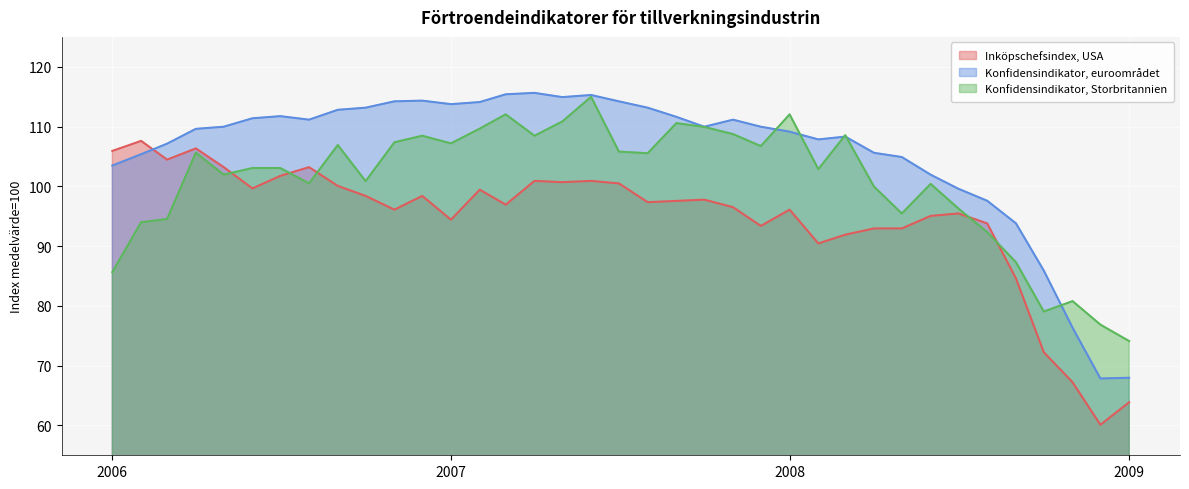

Reading right to left, what are all the values shown in this chart?

Inköpschefsindex, USA: 63.9	60.1	67.2	72.2	84.6	93.8	95.5	95.0	93.0	93.0	91.9	90.4	96.1	93.4	96.5	97.8	97.6	97.3	100.5	100.9	100.7	100.9	96.9	99.4	94.4	98.4	96.1	98.4	100.1	103.2	101.7	99.6	103.2	106.3	104.5	107.6	105.9
Konfidensindikator, euroområdet: 68.0	67.8	76.3	85.9	93.8	97.6	99.6	101.9	104.9	105.6	108.3	107.8	109.1	110.0	111.1	110.0	111.6	113.2	114.2	115.3	114.9	115.6	115.4	114.1	113.7	114.3	114.2	113.2	112.8	111.1	111.7	111.4	110.0	109.6	107.1	105.4	103.5
Konfidensindikator, Storbritannien: 74.1	76.9	80.8	79.1	87.3	92.3	96.3	100.4	95.5	99.9	108.6	102.9	112.0	106.7	108.7	109.9	110.6	105.5	105.8	115.0	110.8	108.5	112.0	109.7	107.2	108.5	107.4	100.9	106.9	100.5	103.1	103.1	102.0	105.6	94.5	94.0	85.7